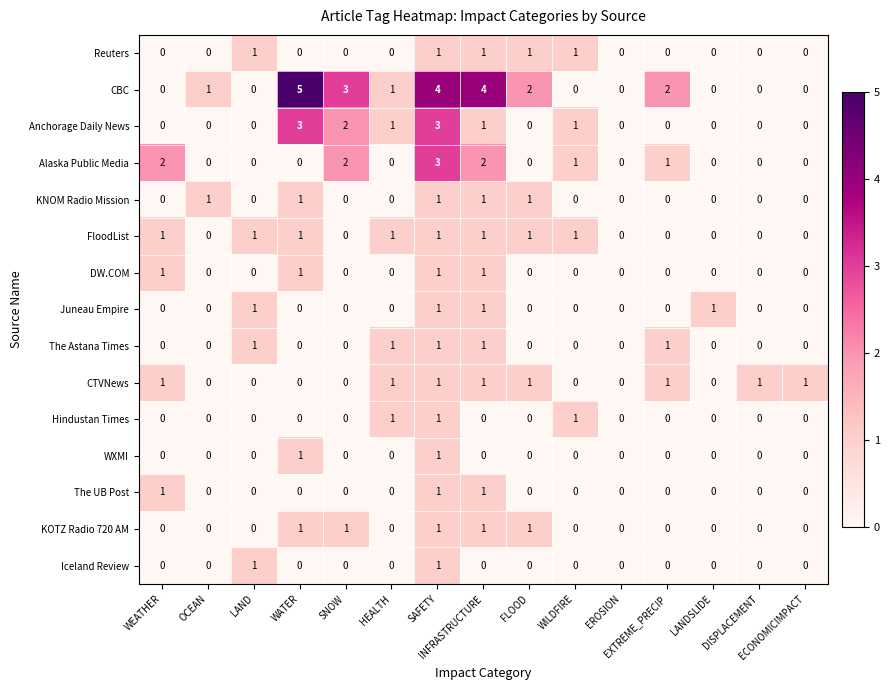

How many data points does each series have?

15